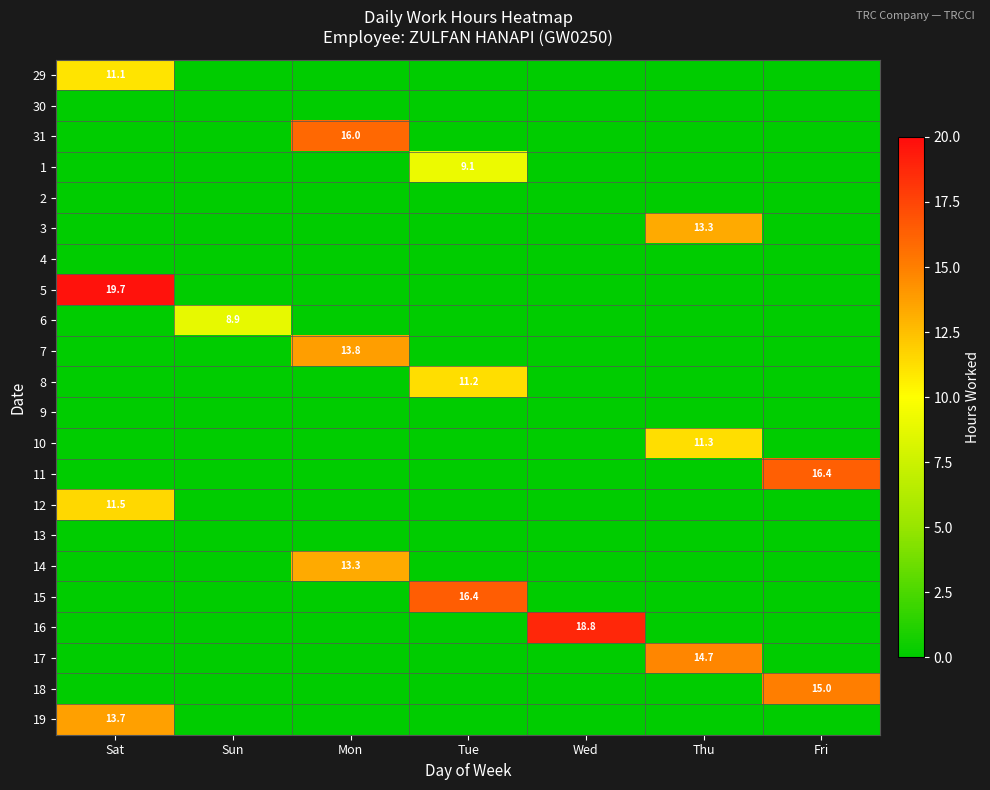

Is it true that 6 equals 3.8 at Sun?

False